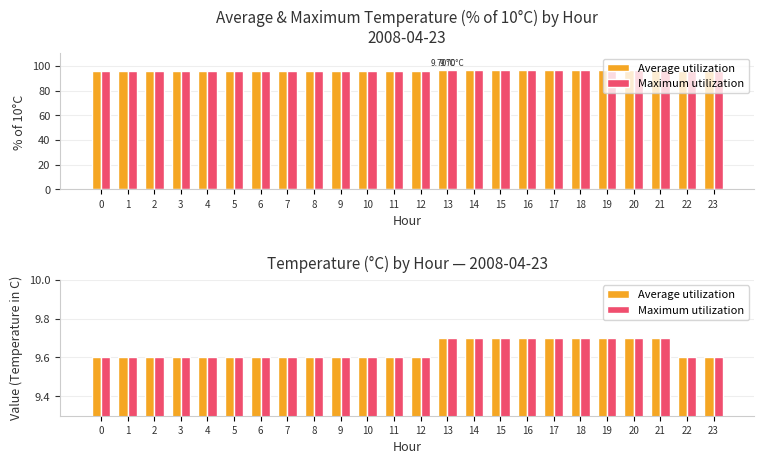

Which series has the largest range (max minus min)?

Average utilization